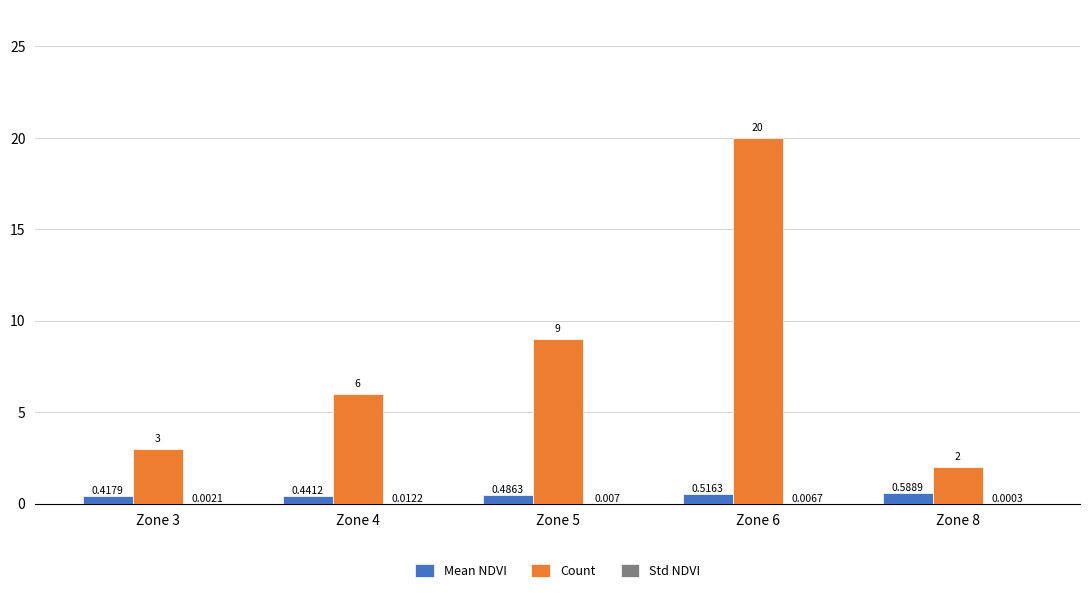

Are the bars horizontal?

No